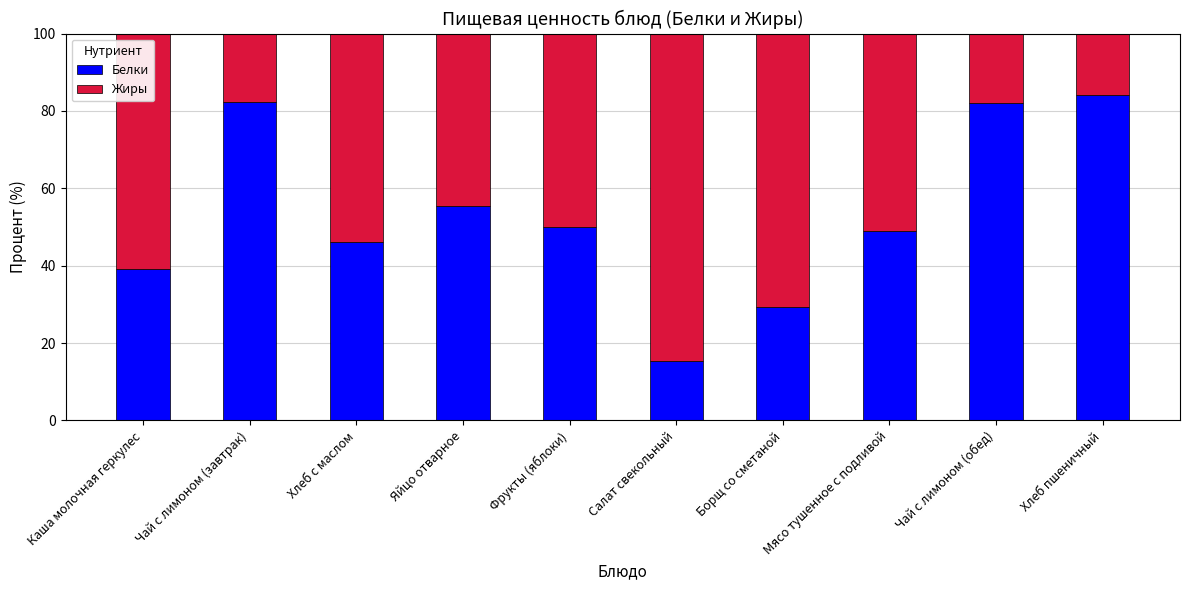

What is the average value of the Белки series?

53.3